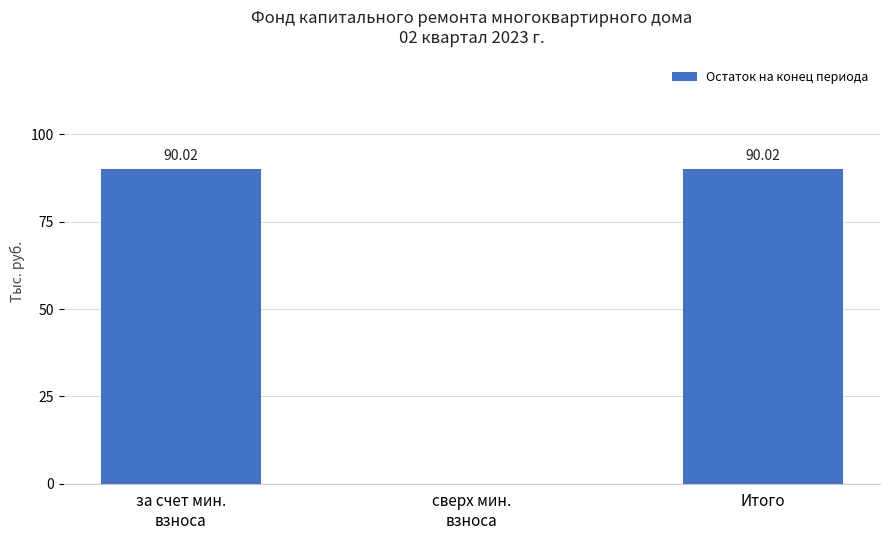

The value at за счет мин.
взноса is 37.9. True or false?

False